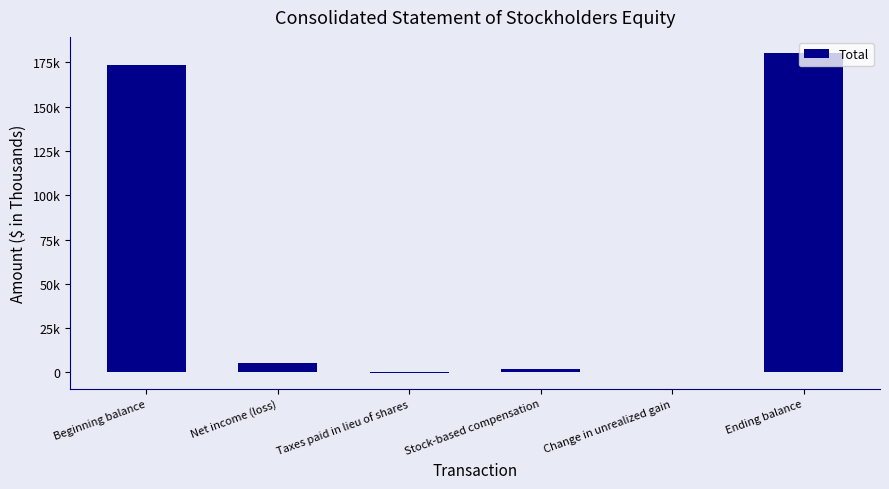

Are the bars horizontal?

No